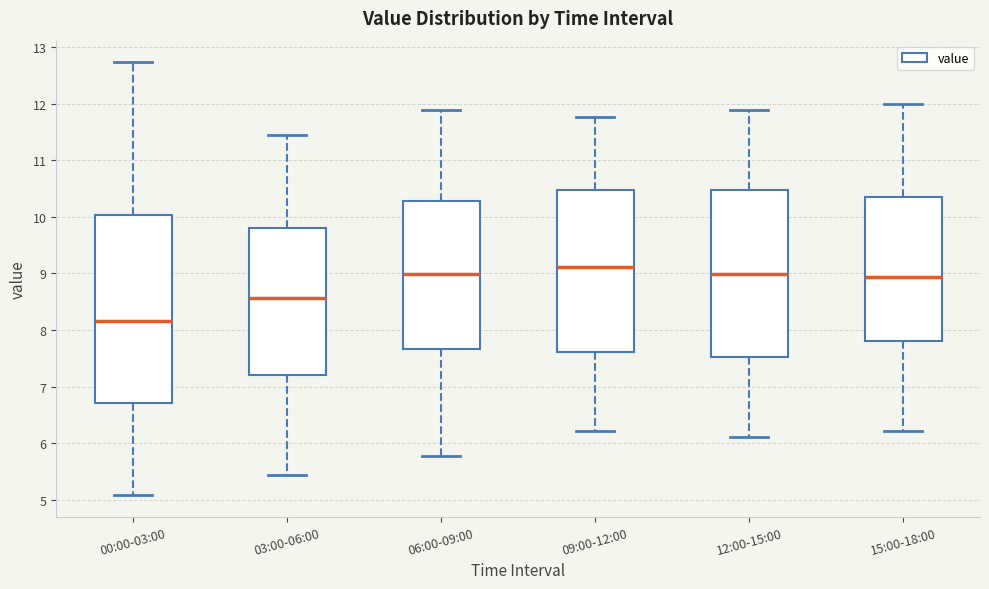

Which box's median line is the highest?

09:00-12:00